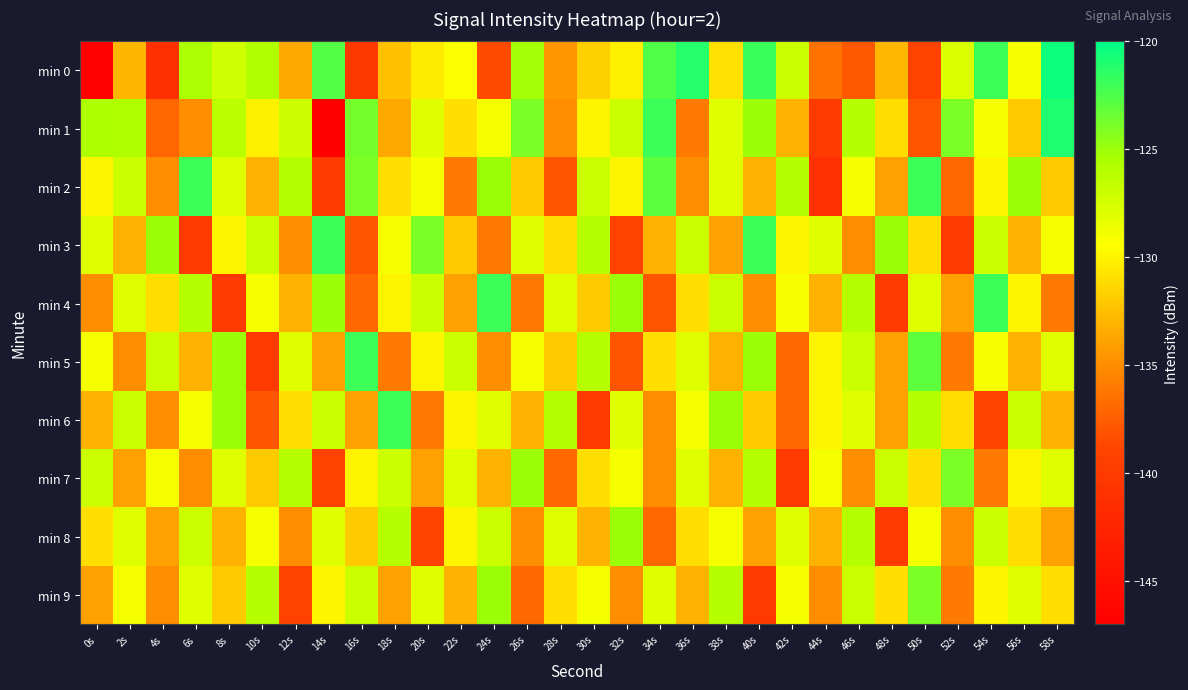

Which has a higher value, 34s or 58s?

58s